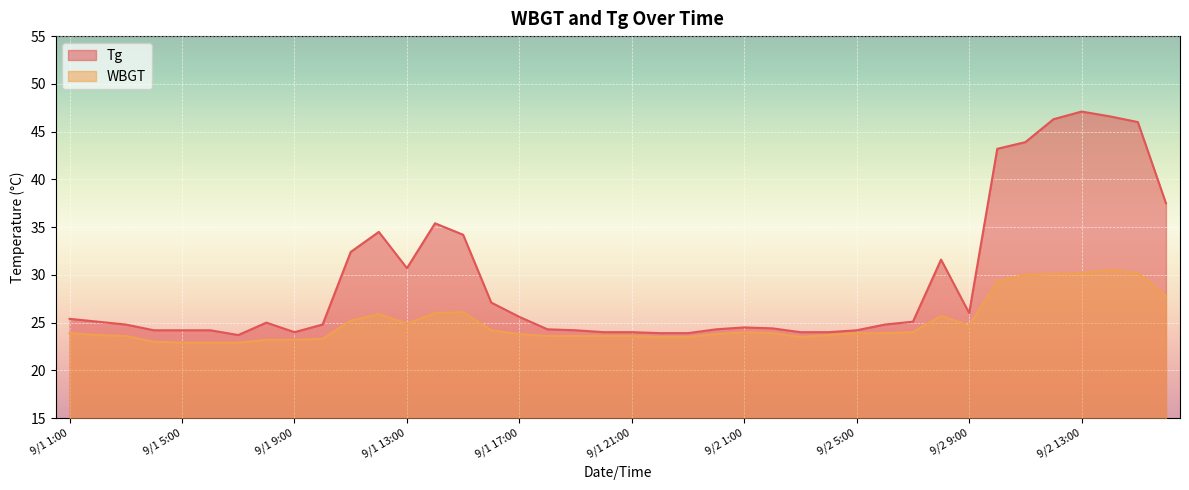

True or false: WBGT has a value of 33.3 at 9/1 22:00.

False